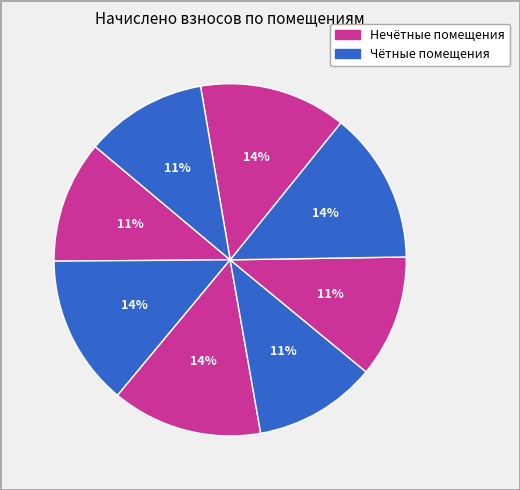

To the nearest percent, what is the difference between the largest and smallest slice percentages?

3%